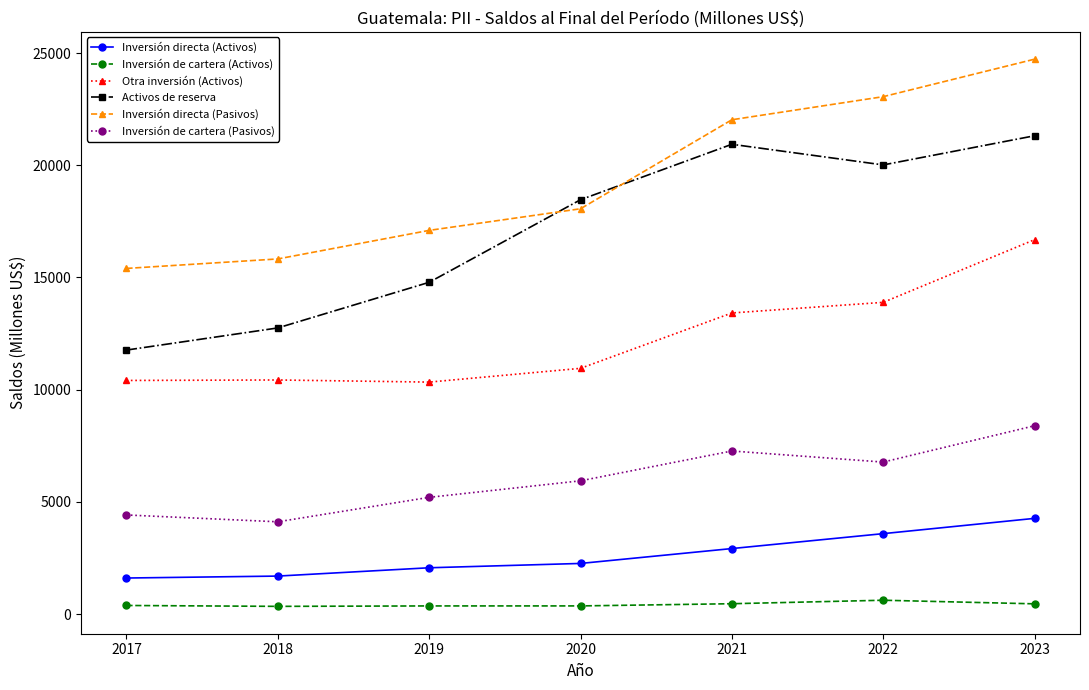

Which series has the largest range (max minus min)?

Activos de reserva